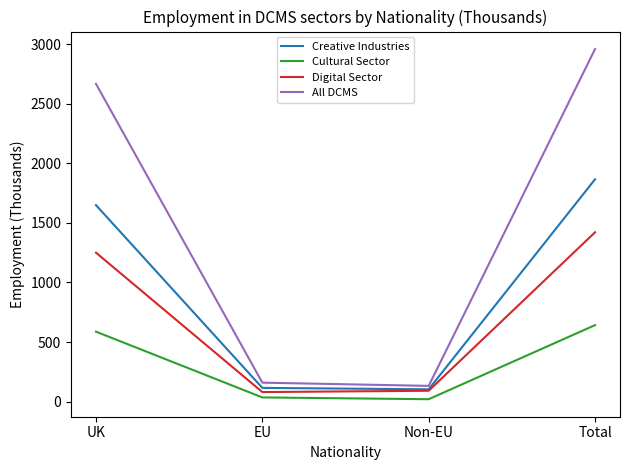

What is the highest value of the Creative Industries series?

1866